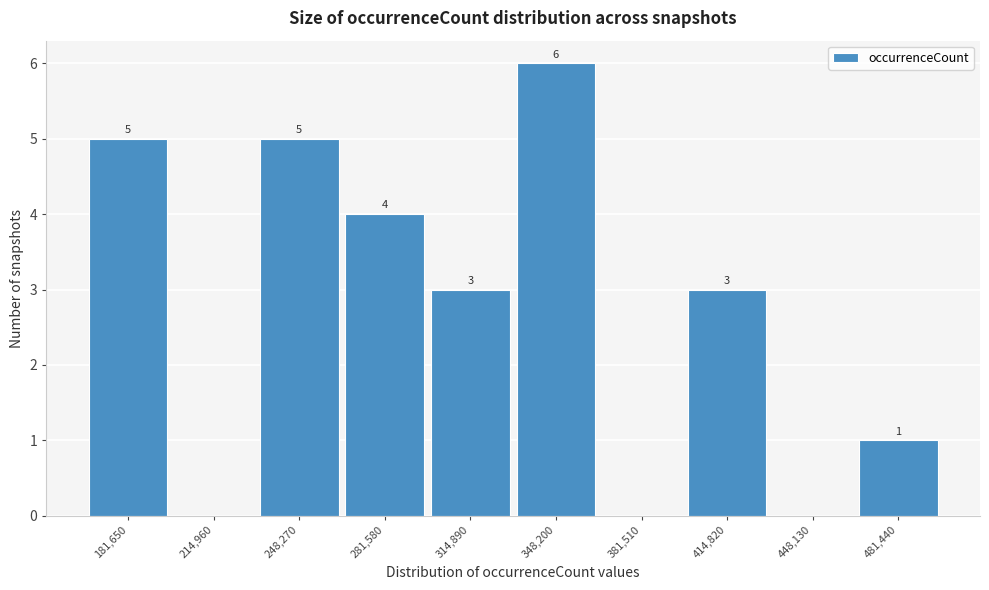

Reading right to left, transcribe all the data shown in this chart.

481,440=1	448,130=0	414,820=3	381,510=0	348,200=6	314,890=3	281,580=4	248,270=5	214,960=0	181,650=5